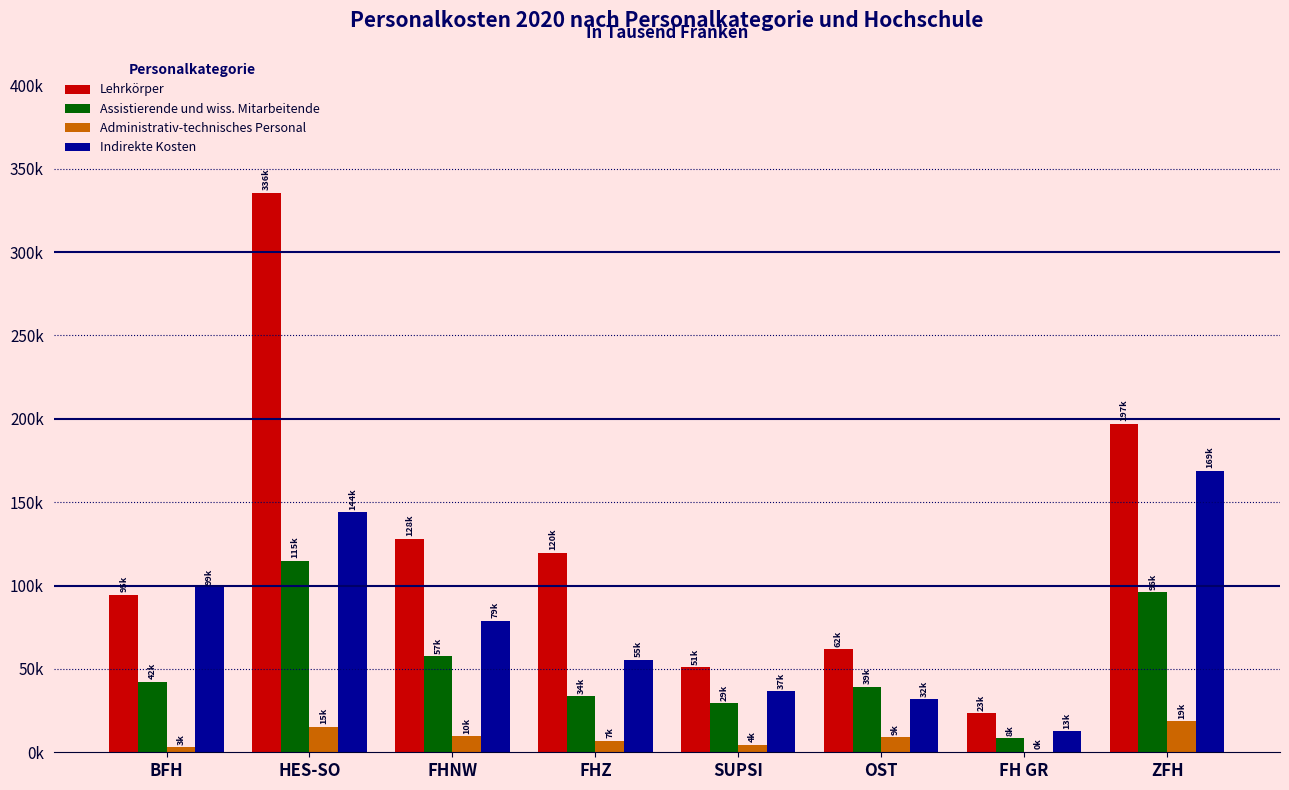

Where is Assistierende und wiss. Mitarbeitende nearest to the value 61643?

FHNW